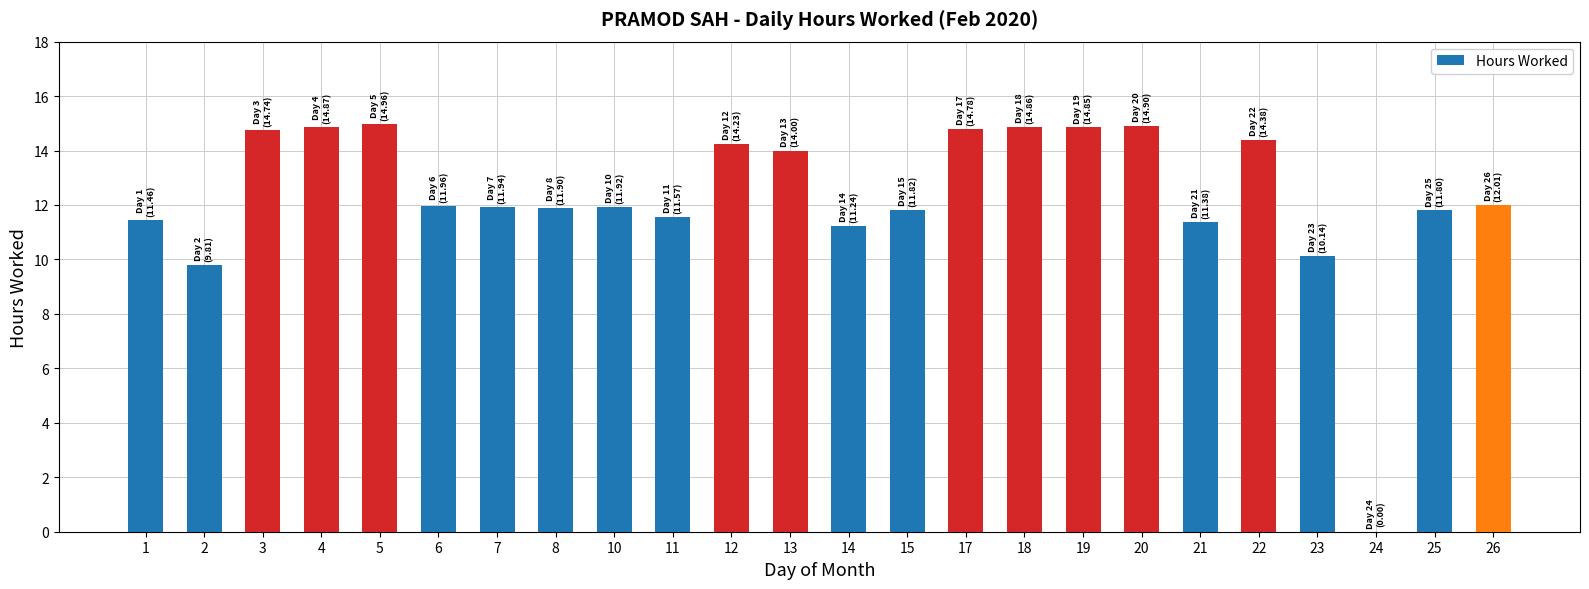

What is the change in value from 17 to 20?

+0.1